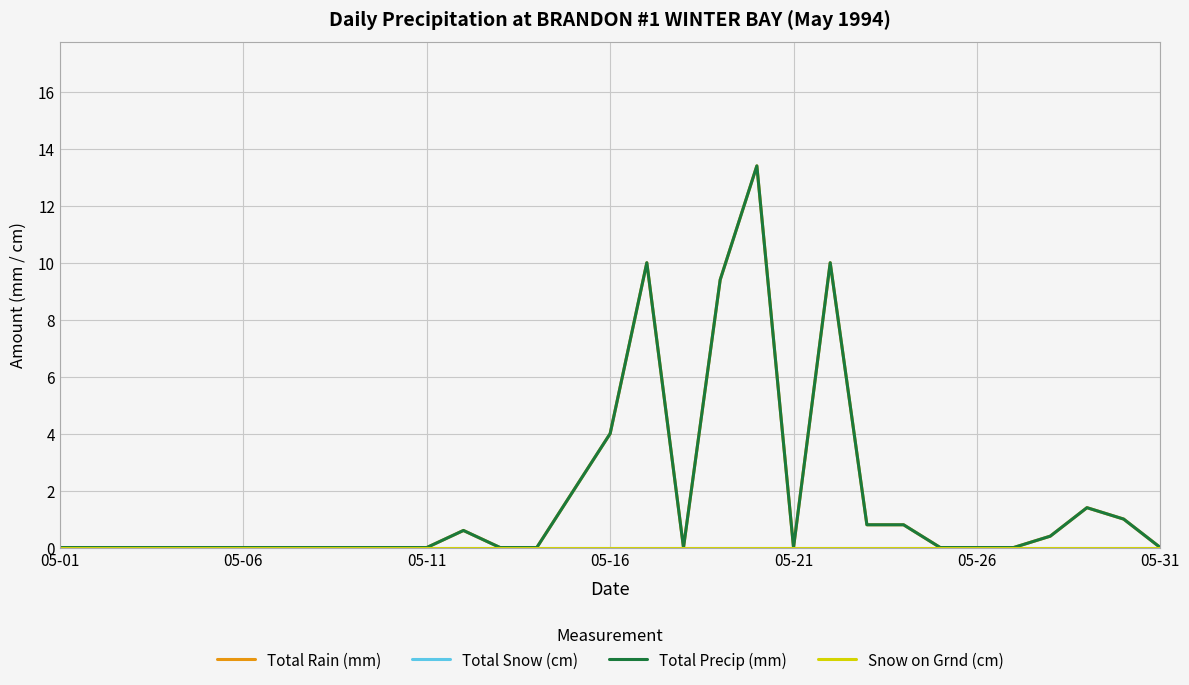

Does the chart have visible grid lines?

Yes